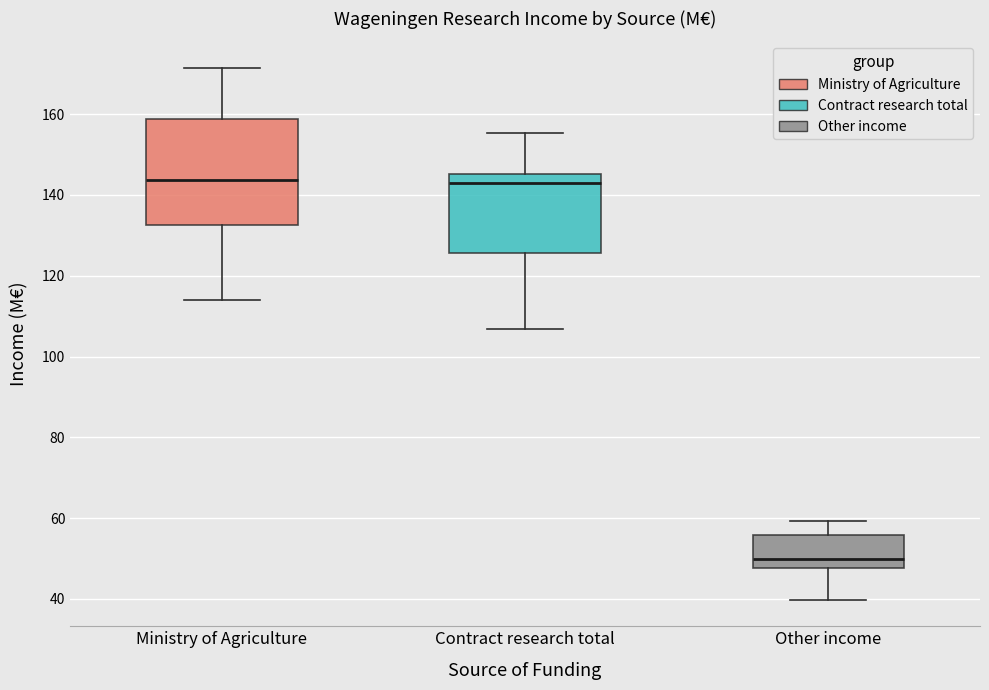

Reading left to right, transcribe this box plot: for each box, give where its median line is, the range the box spans, and where its two whiskers end, as read against the y-axis. The values are not printed on the chart, so give them approximately, as read against the axis.

Ministry of Agriculture: median 144, box 132 to 158, whiskers 114 to 172
Contract research total: median 144, box 126 to 146, whiskers 106 to 156
Other income: median 50, box 48 to 56, whiskers 40 to 60